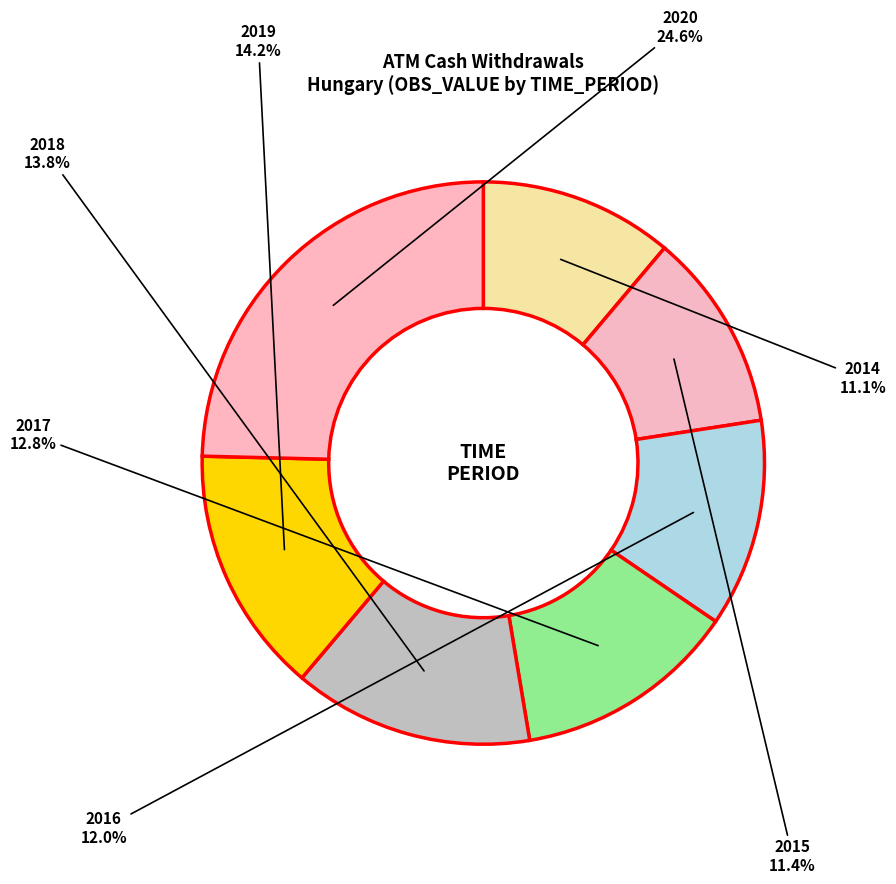

Which has a higher value, 2015 or 2019?

2019